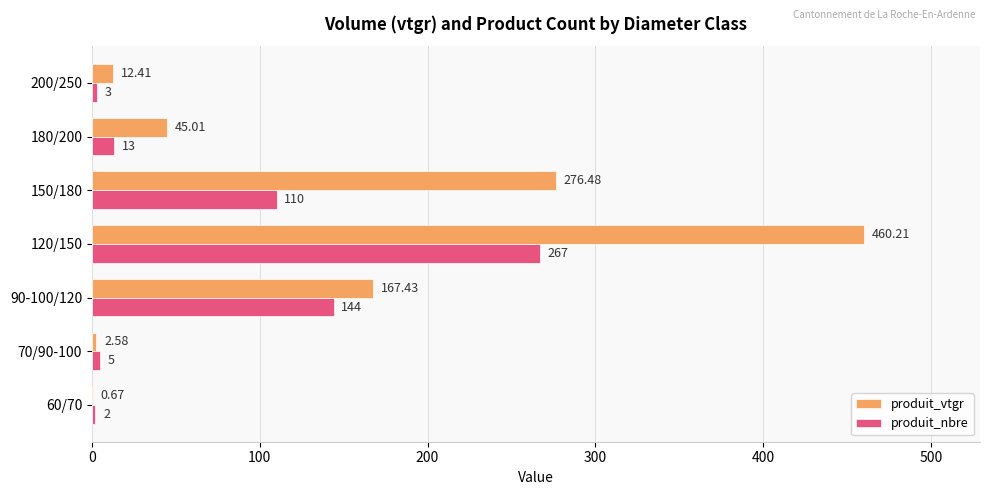

Between 150/180 and 200/250, which series saw the biggest shift?

produit_vtgr